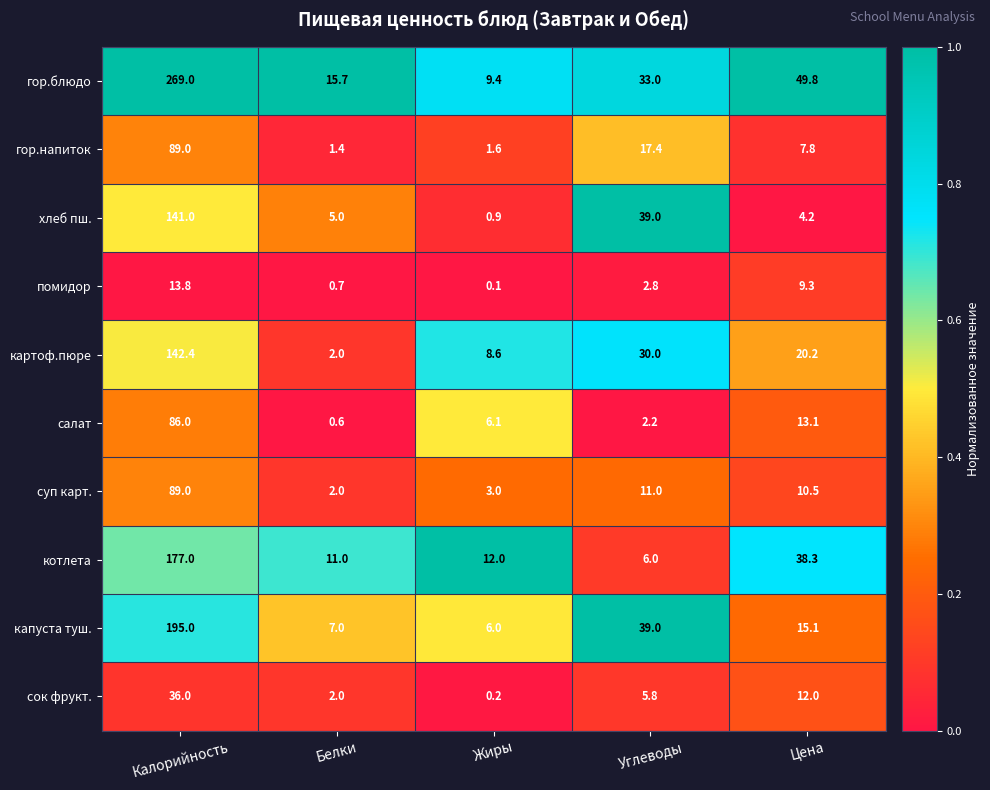

Where is котлета nearest to the value 91?

Цена